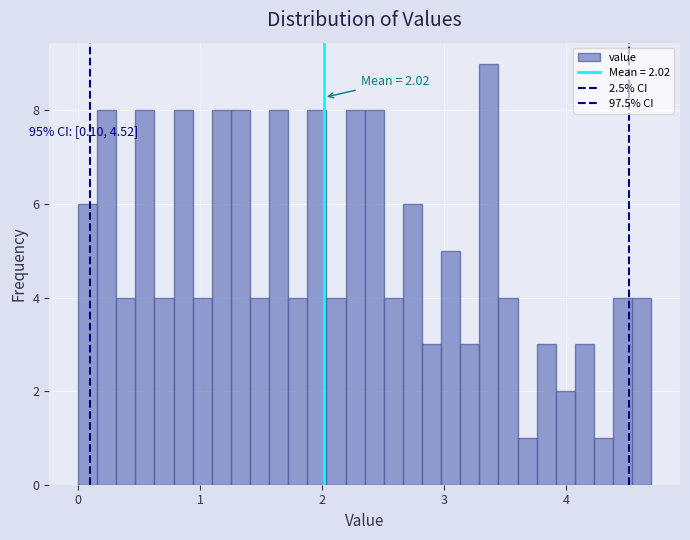

Around what value on the x-axis is the tallest bar? Give the approximate position of its centre, as read against the axis.

3.4